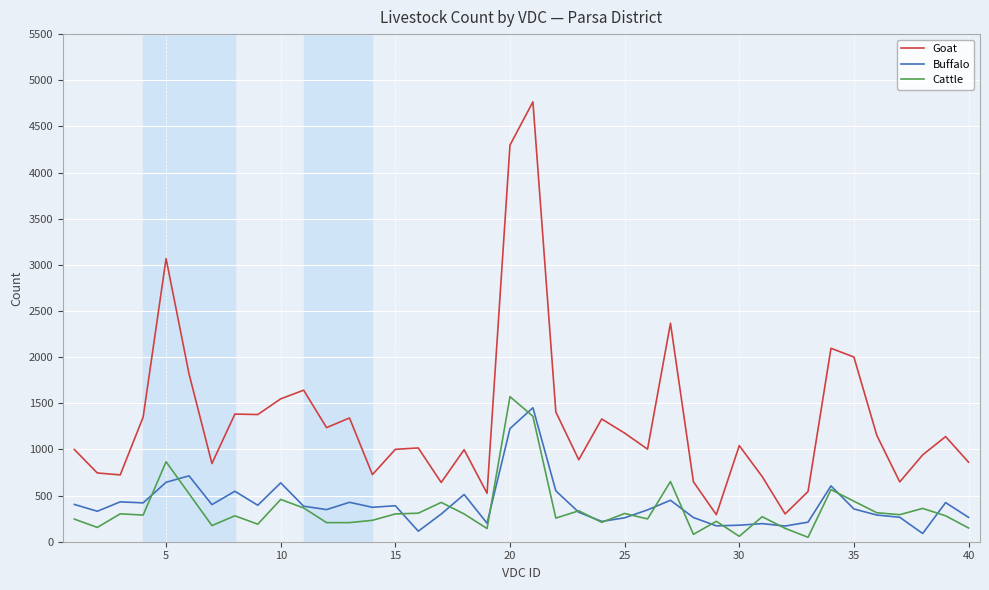

What is the lowest value of the Goat series?

293